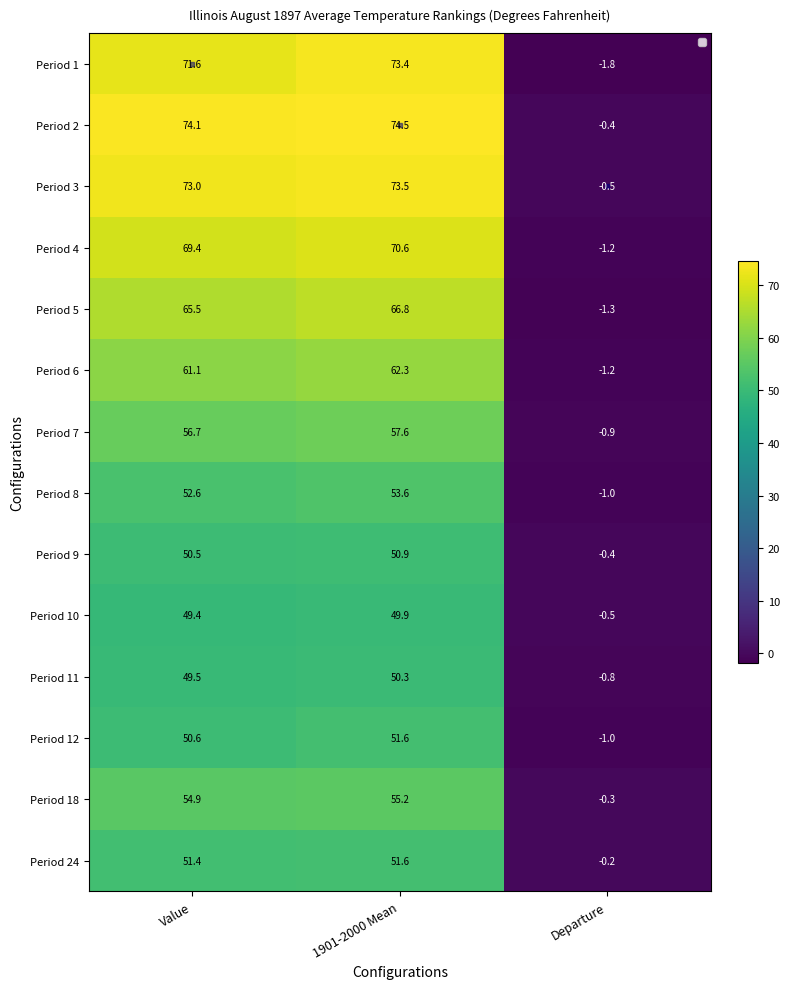

What is the greatest value displayed?

74.5